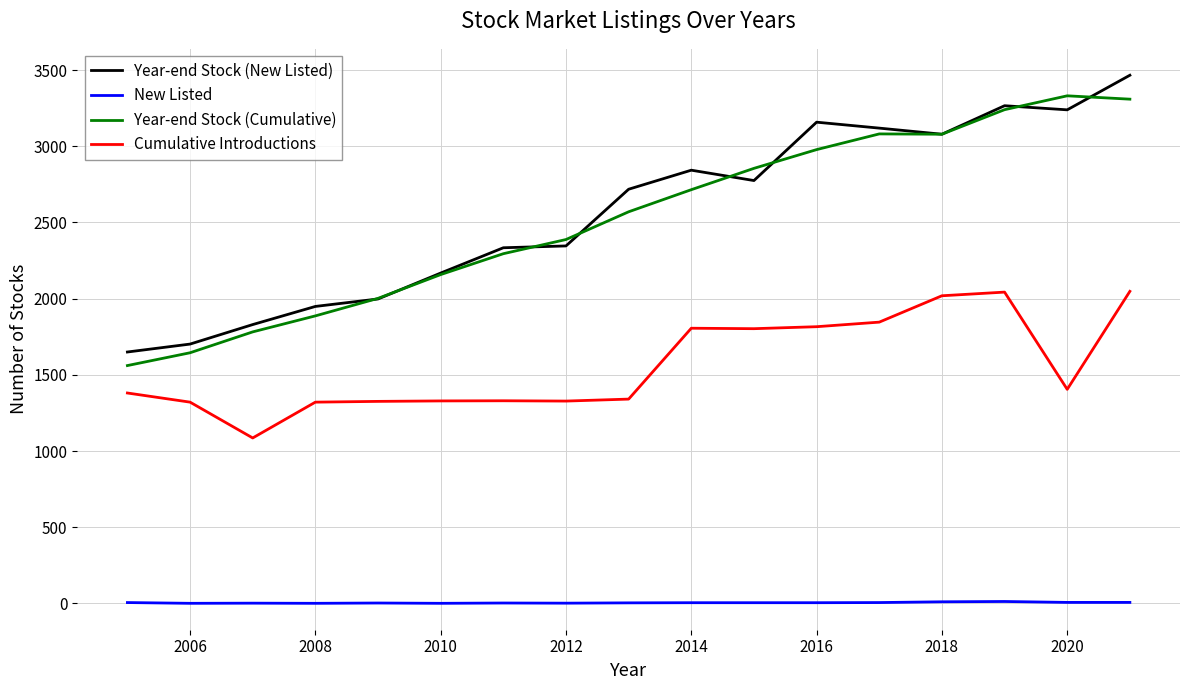

True or false: New Listed and Year-end Stock (New Listed) intersect in this chart.

False